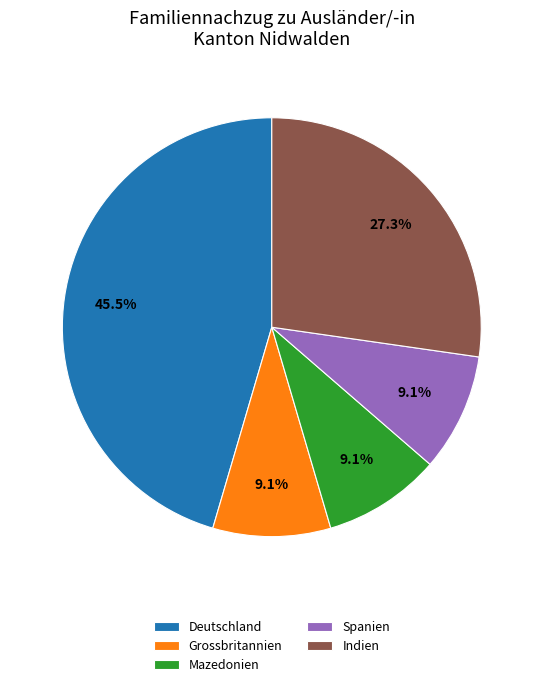

Does Spanien represent more than half of the total?

No